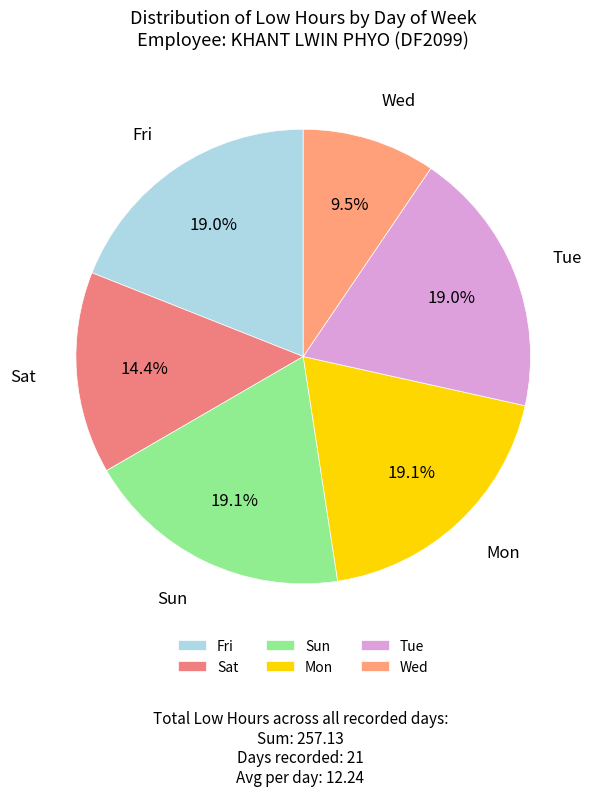

Is there a majority slice in this chart?

No